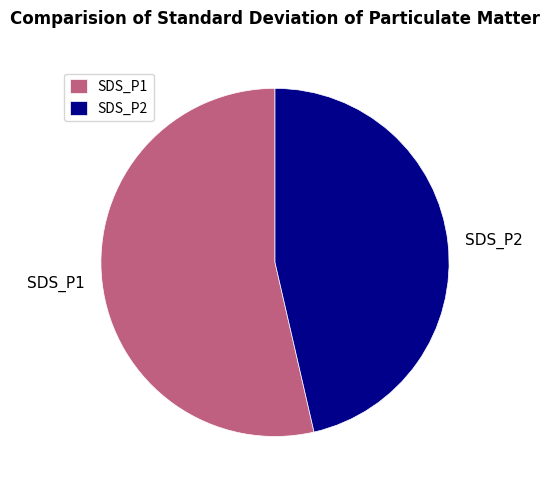

Approximately how many times larger is the value at SDS_P1 compared to SDS_P2?

1.2